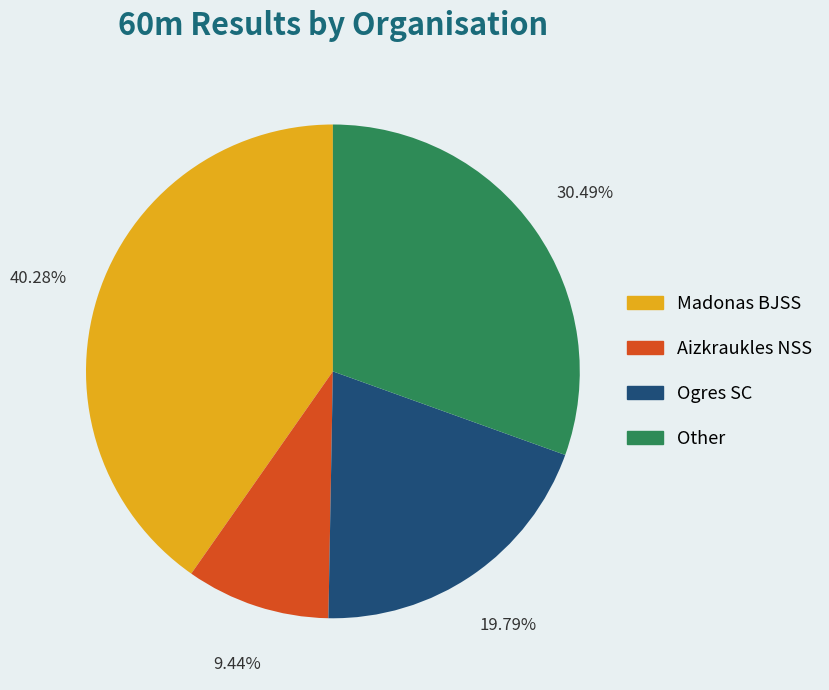

To the nearest percent, what is the difference between the largest and smallest slice percentages?

31%